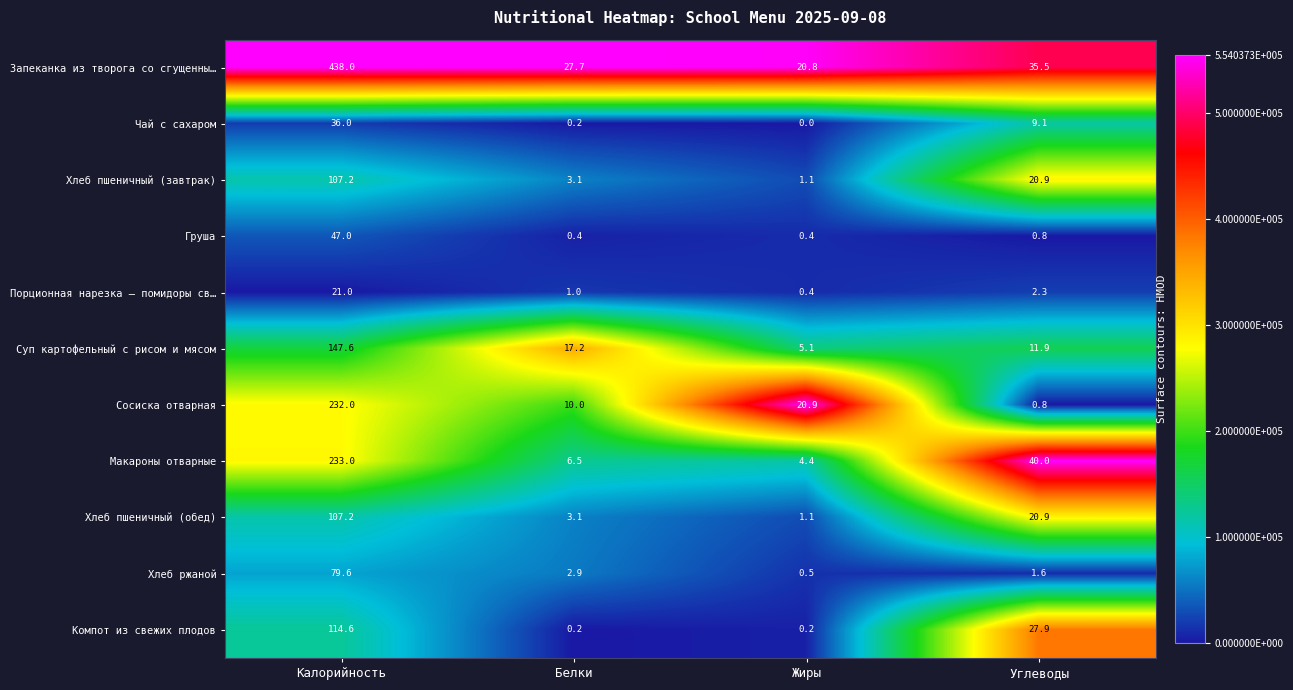

Which label corresponds to the smallest value in the chart?

Жиры